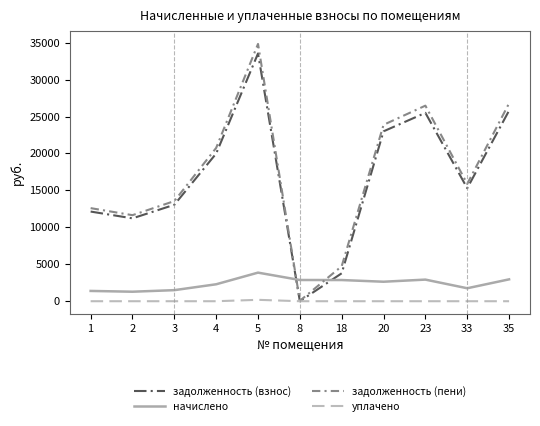

What is the difference between the задолженность (взнос) values at 3 and 4?

6934.3